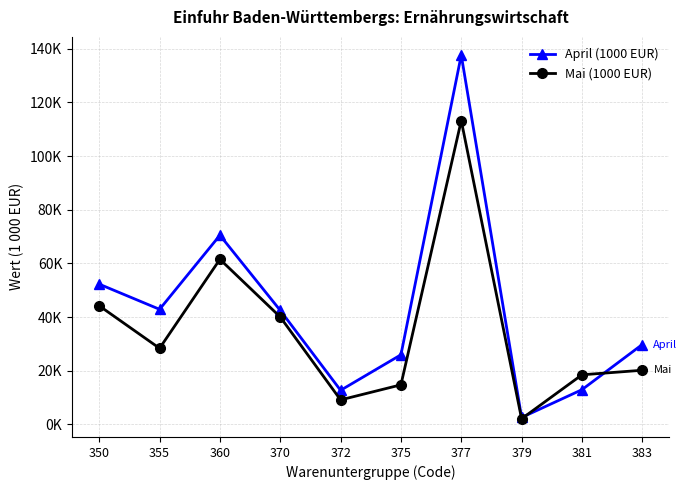

Which series has the largest total across all categories?

April (1000 EUR)